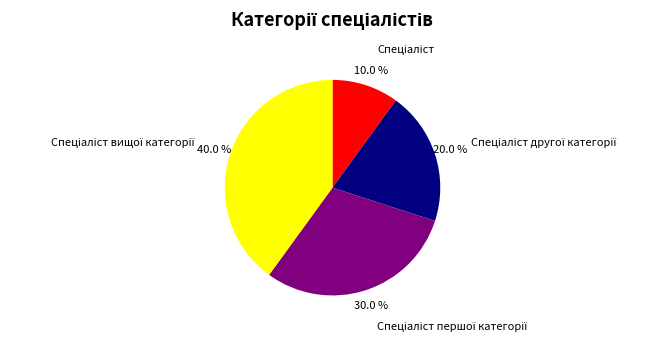

Is there a majority slice in this chart?

No